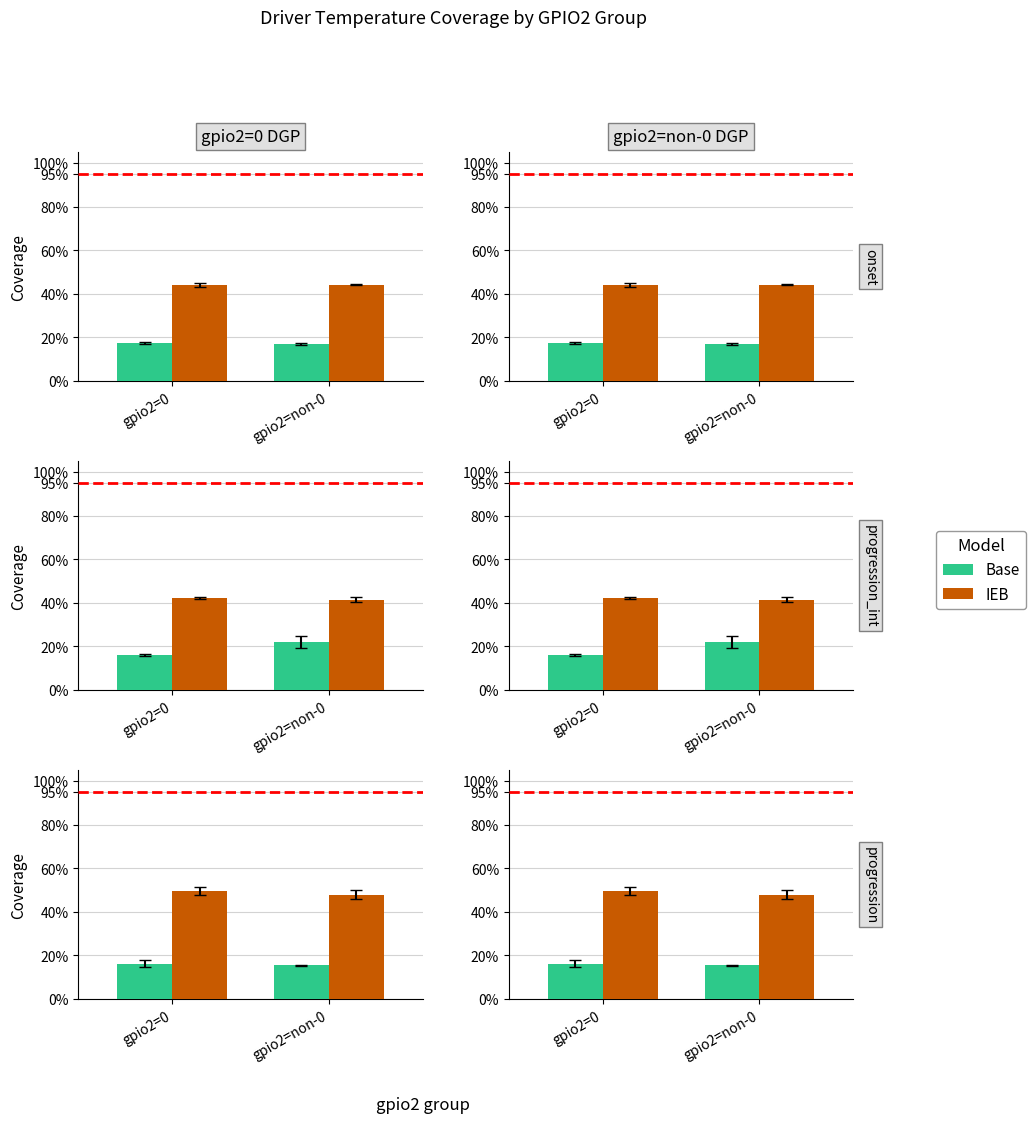

What is the label of the 2nd bar from the right?

gpio2=0